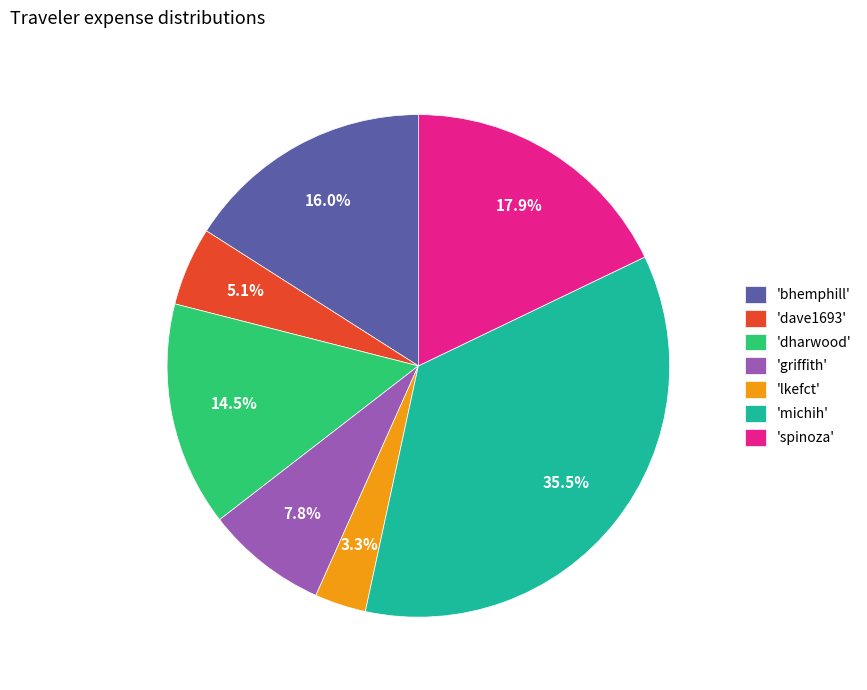

Is the sum of 'dharwood' and 'bhemphill' greater than half?

No